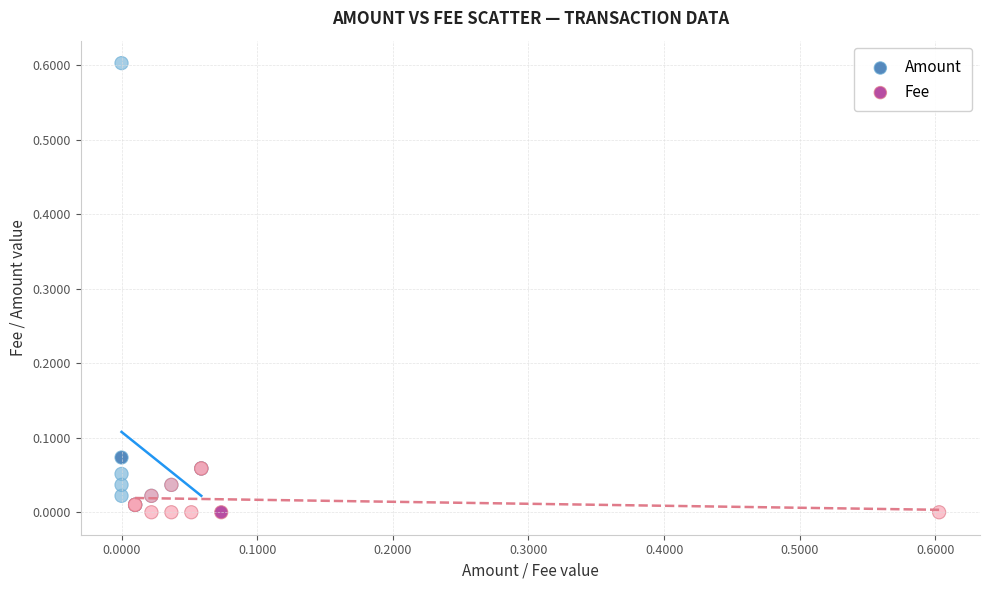

Which series contains the lowest Y value?

Fee